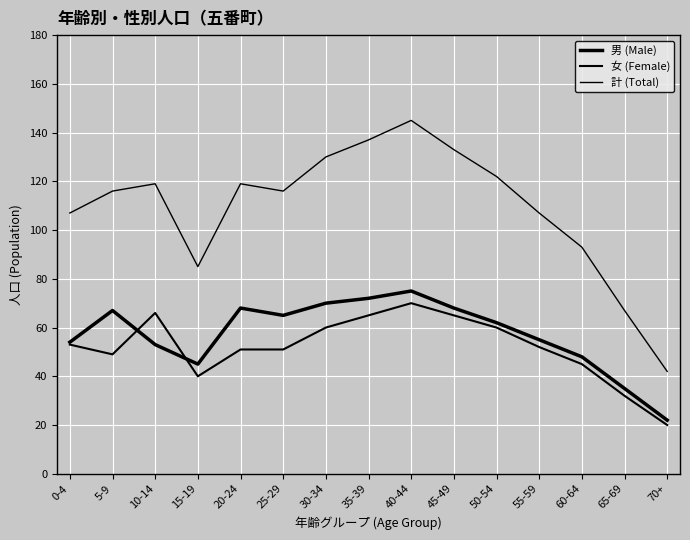

Does the chart display data point markers on the line(s)?

No